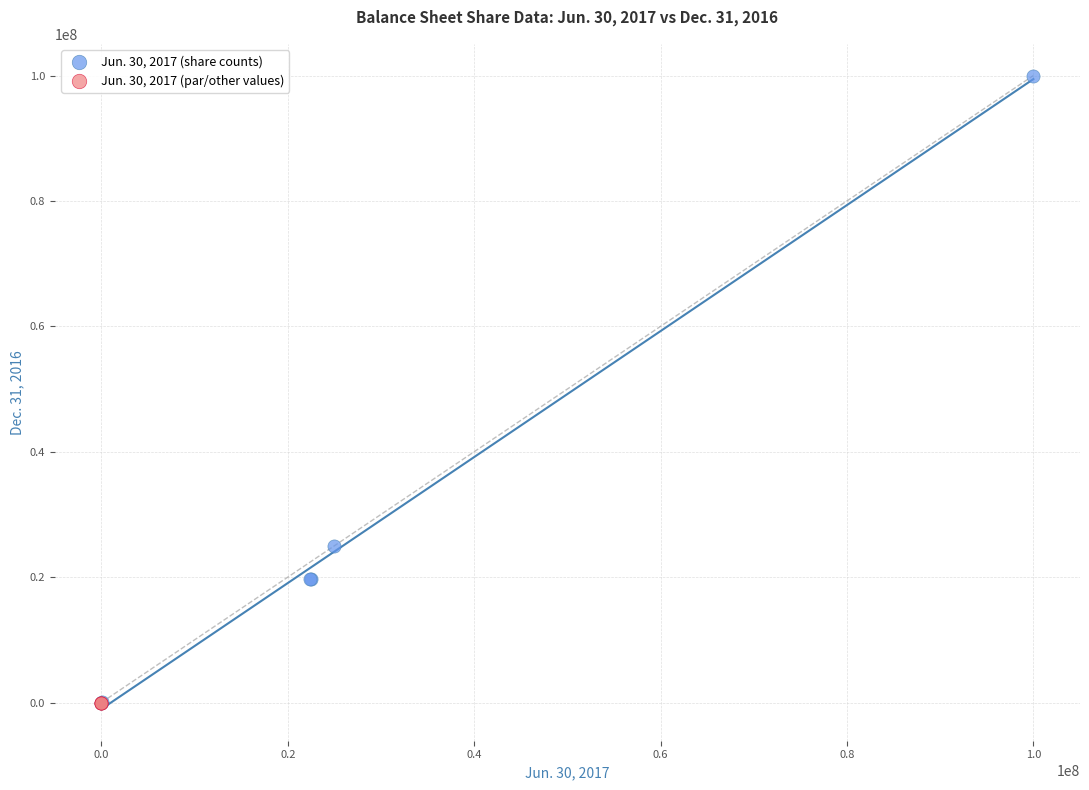

Which series has the largest Y range (max minus min)?

Jun. 30, 2017 (share counts)